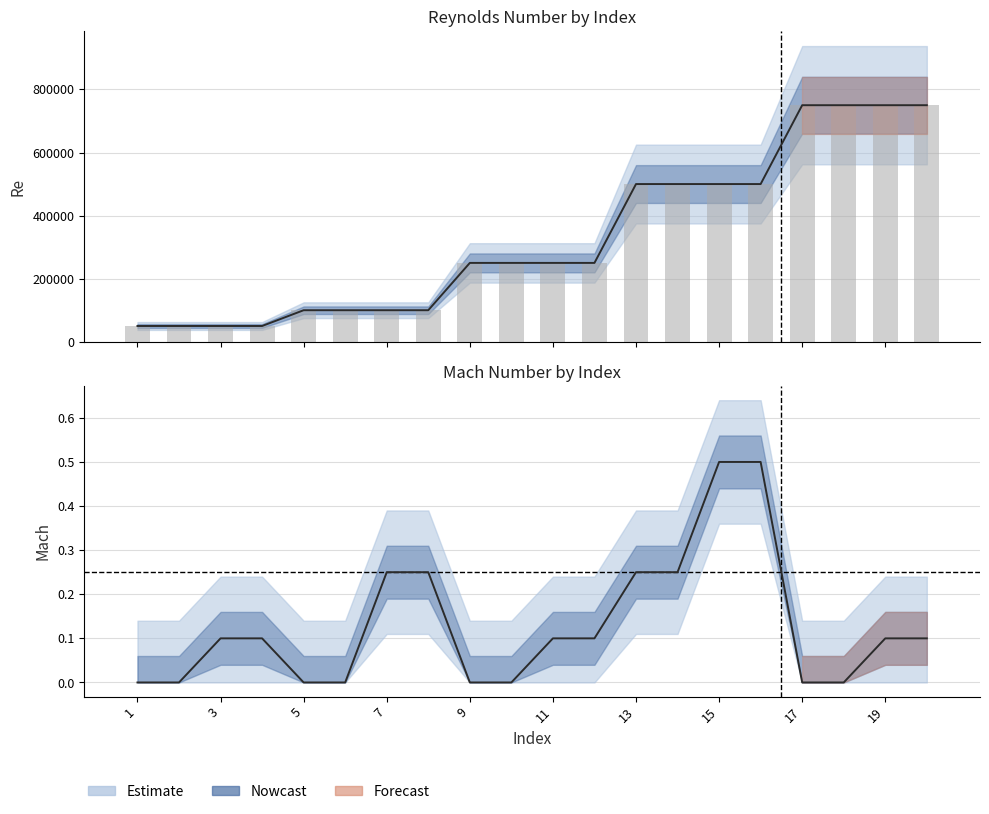

Between 18 and 11, which is larger?

18